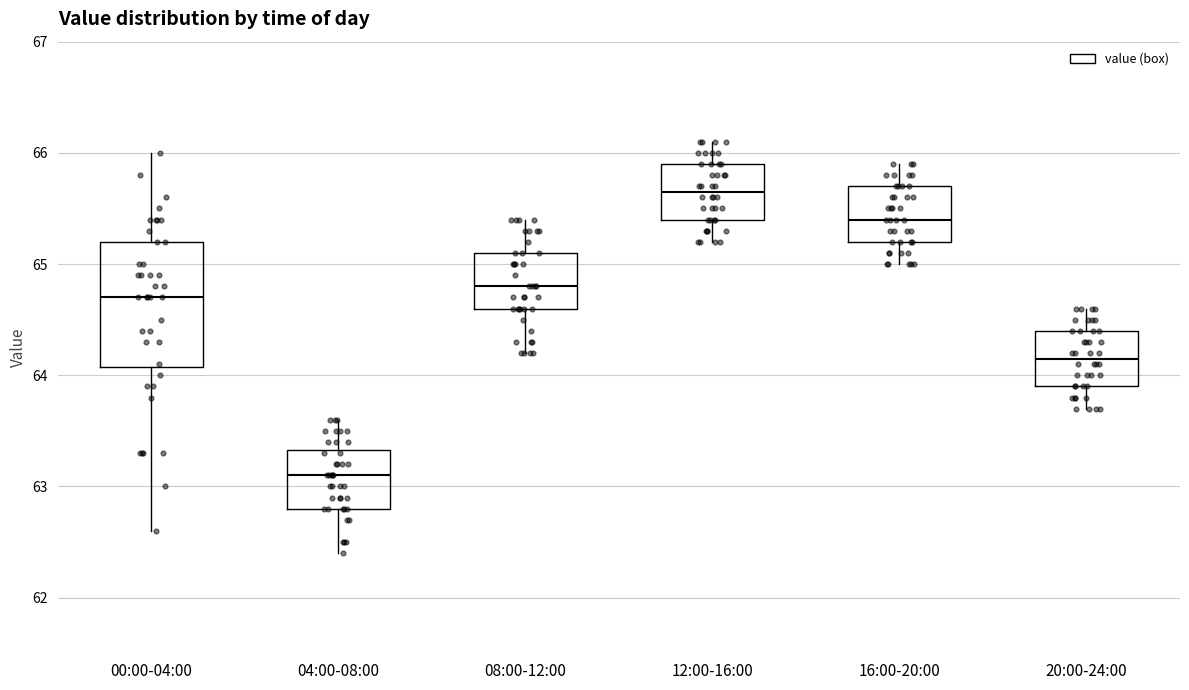

Which box is the tallest, from its lower edge to its upper edge?

00:00-04:00